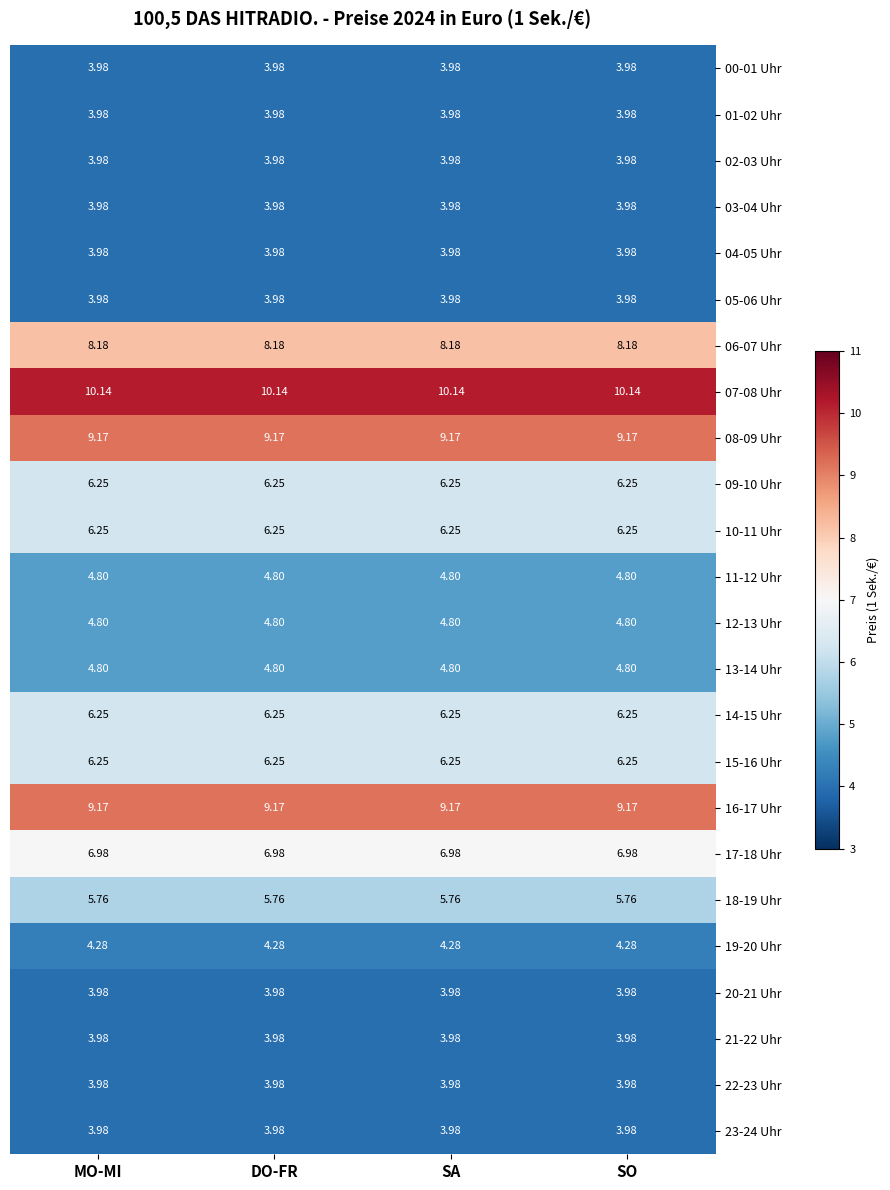

Count the number of categories in the chart.

4